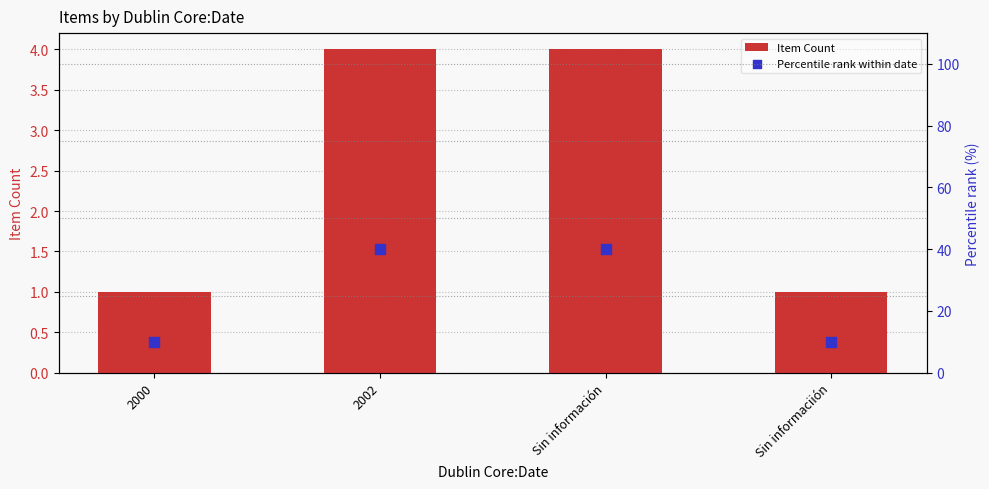

At how many categories does at least one series exceed 21?

2